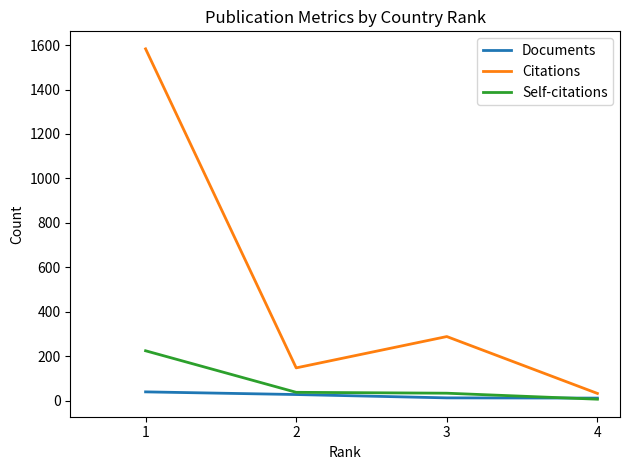

Which series has the largest range (max minus min)?

Citations